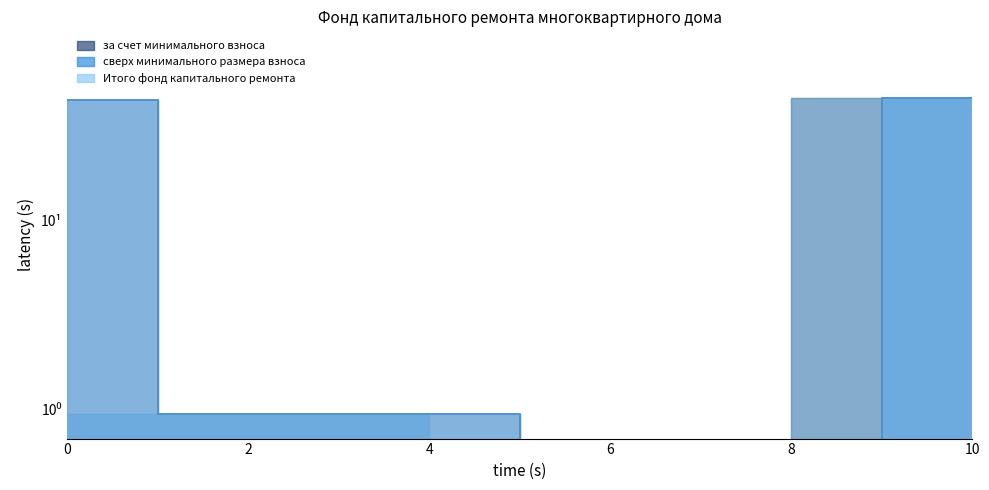

True or false: за счет минимального взноса and Итого фонд капитального ремонта intersect in this chart.

False